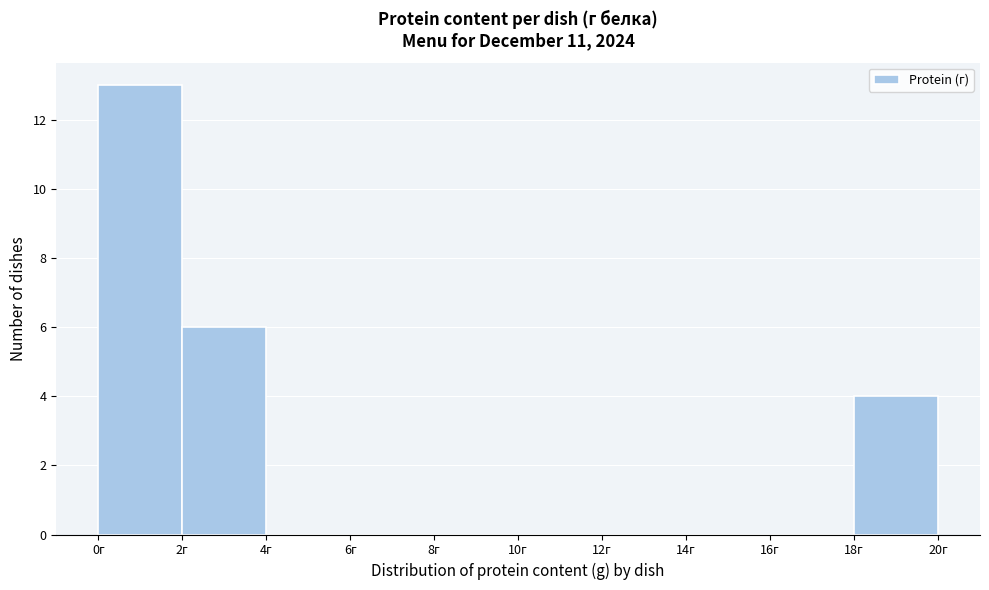

Reading left to right, list every bar in this chart as the range it spans on the x-axis followed by its height. The values are not printed on the chart, so give them approximately, as read against the axis.

0 to 2: 13
2 to 4: 6
4 to 6: 0
6 to 8: 0
8 to 10: 0
10 to 12: 0
12 to 14: 0
14 to 16: 0
16 to 18: 0
18 to 20: 4